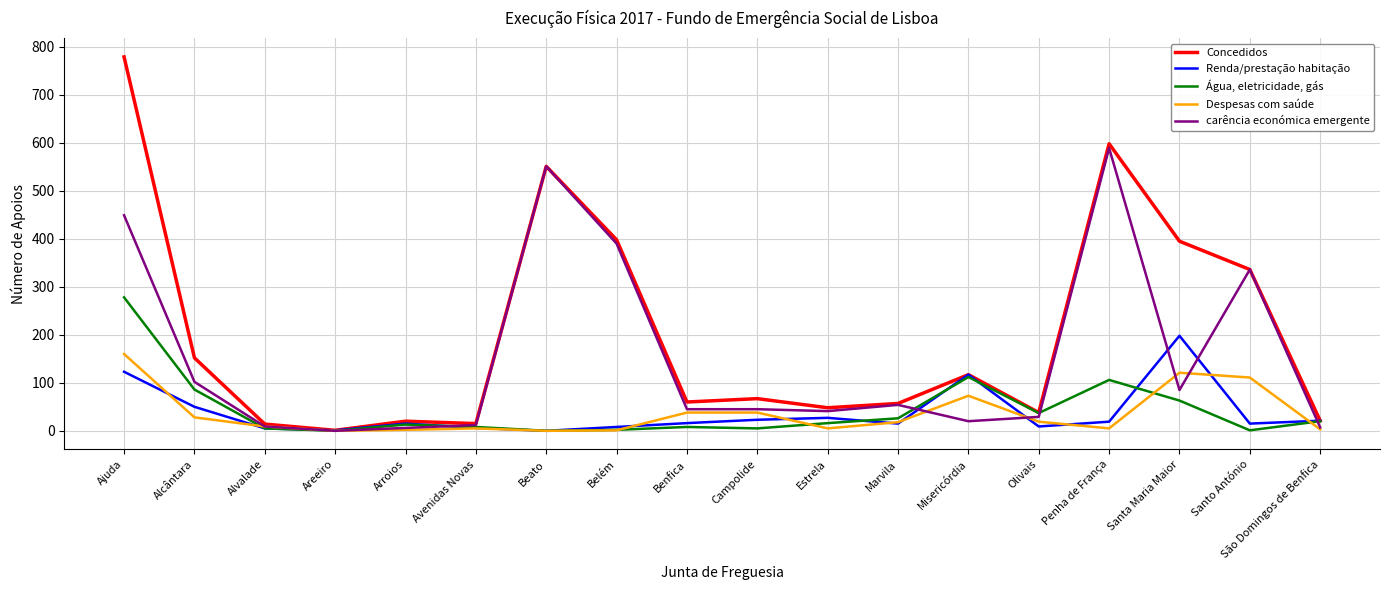

What is the spread (max minus min) of values at Santa Maria Maior?

332